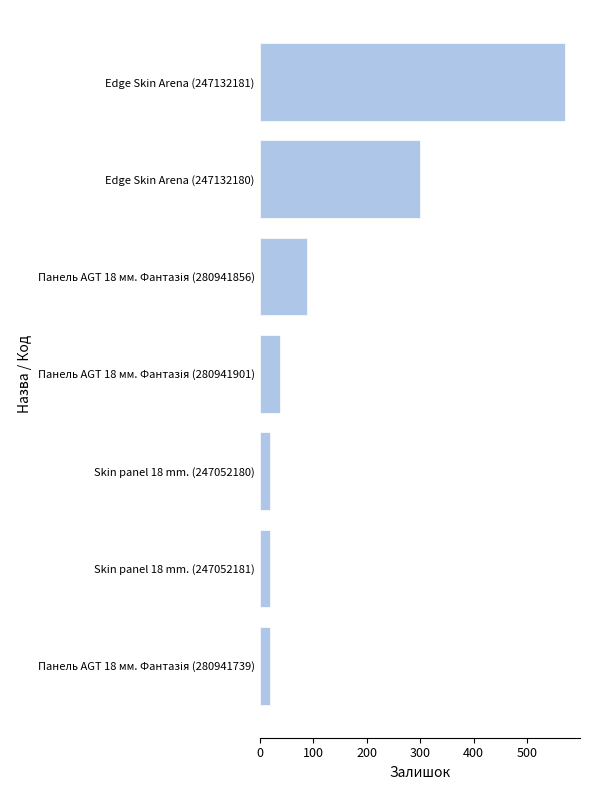

At which label is the value closest to 294?

Edge Skin Arena (247132180)